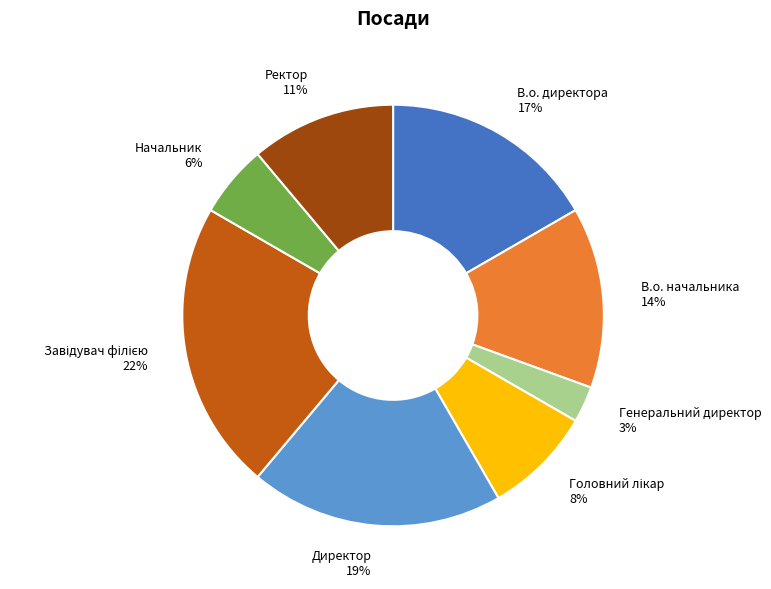

The Начальник 6% slice represents 14% of the pie. True or false?

False